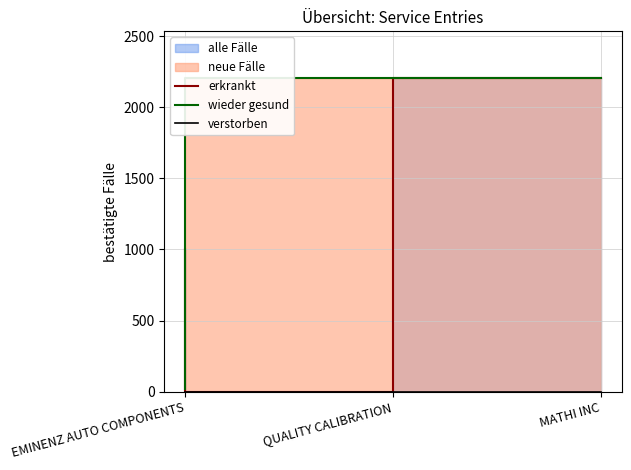

Reading left to right, transcribe all the data shown in this chart.

erkrankt: EMINENZ AUTO COMPONENTS=1000.0	QUALITY CALIBRATION=1.0	MATHI INC=2203.0
wieder gesund: EMINENZ AUTO COMPONENTS=19.2	QUALITY CALIBRATION=2203.0	MATHI INC=2203.0
verstorben: EMINENZ AUTO COMPONENTS=0.0	QUALITY CALIBRATION=0.0	MATHI INC=0.0